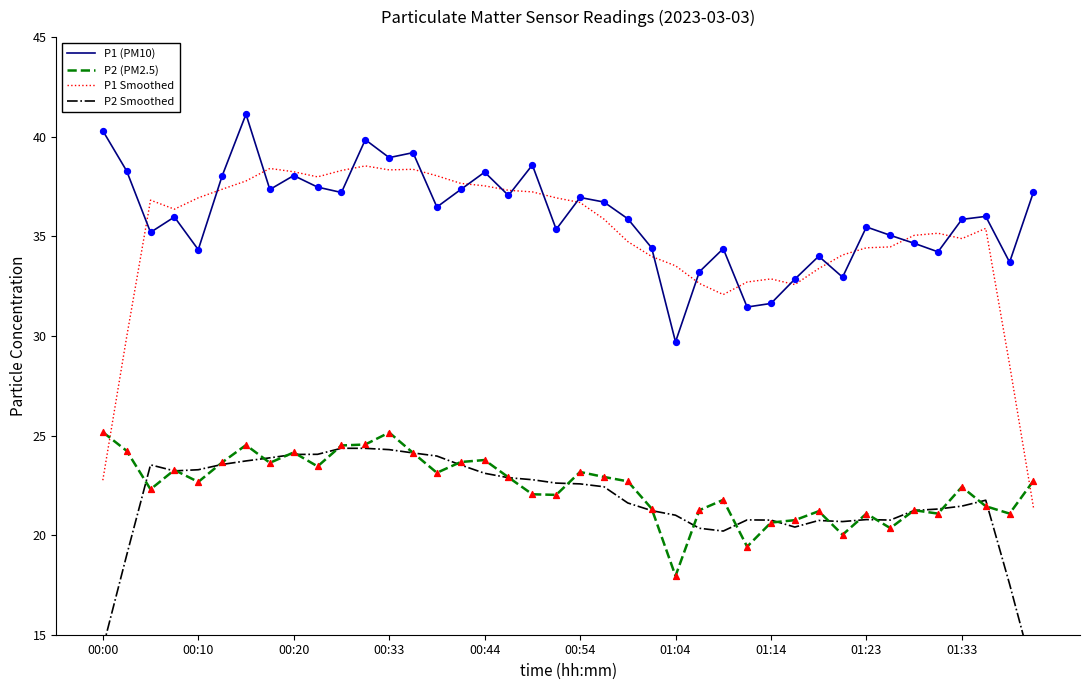

At which category is the sum across all series the highest?

11